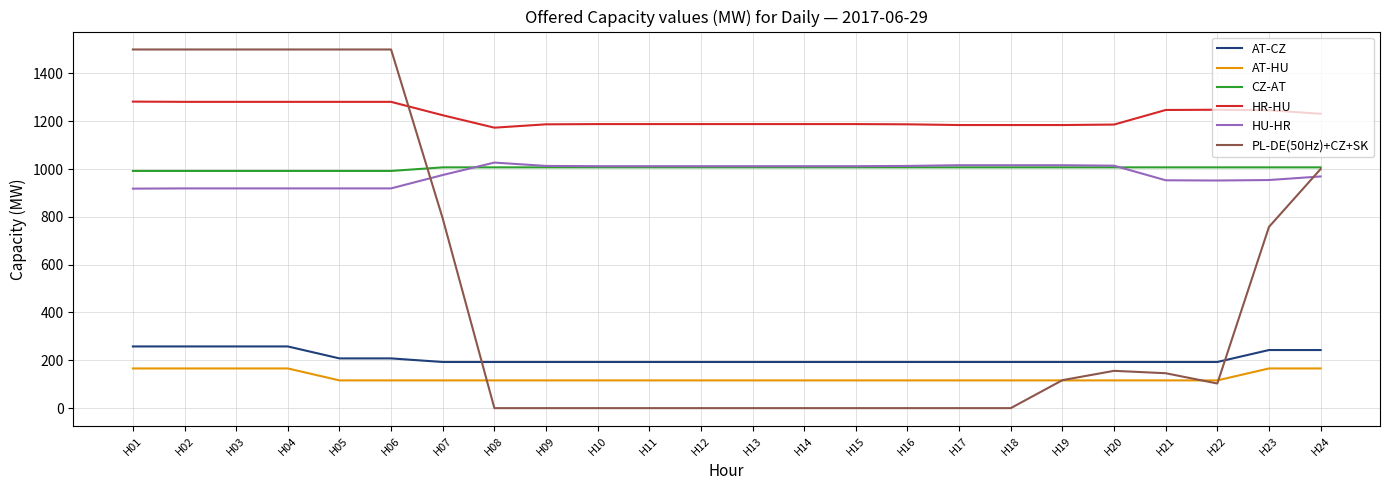

True or false: AT-HU and HR-HU intersect in this chart.

False